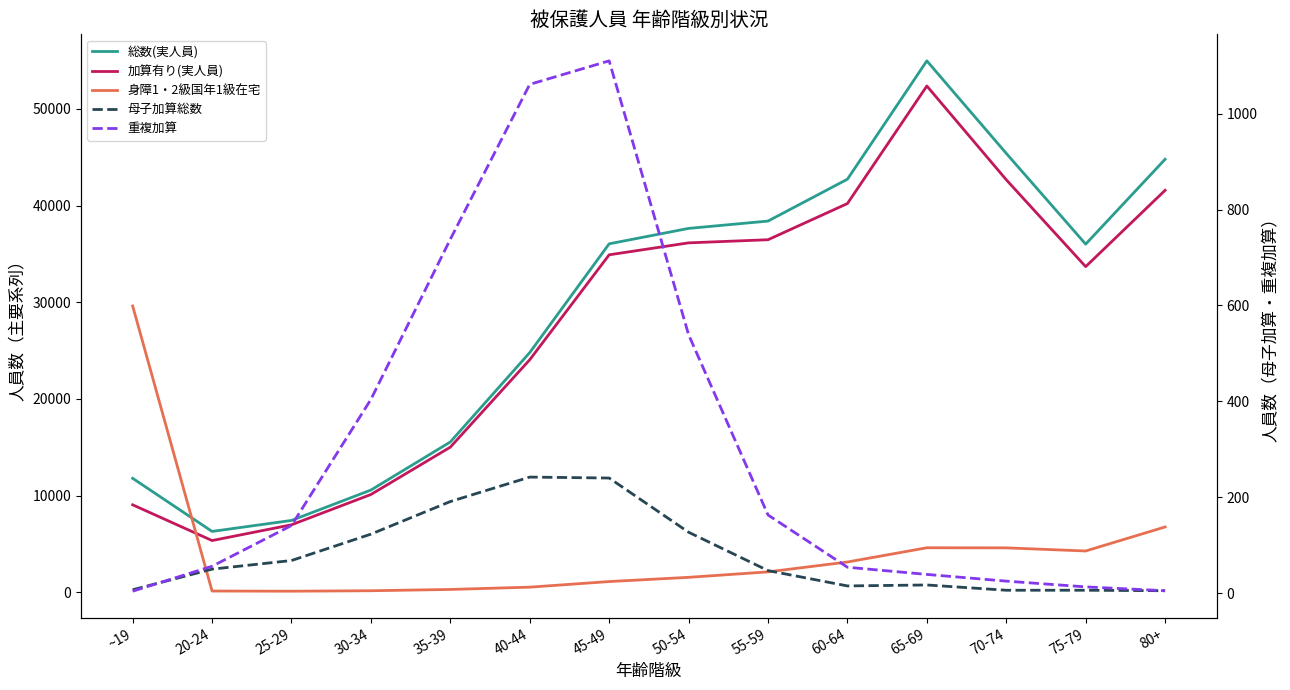

How many lines are shown in the chart?

5